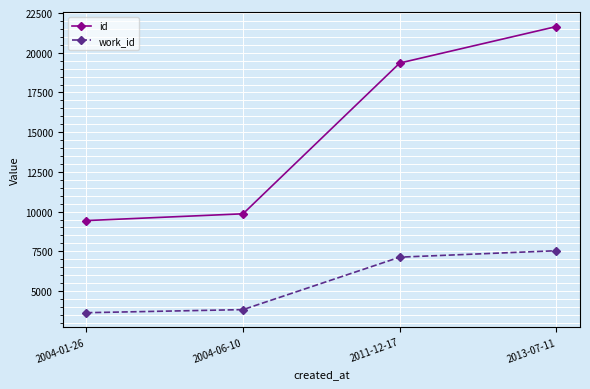

What is the label of the 2nd point from the left?

2004-06-10